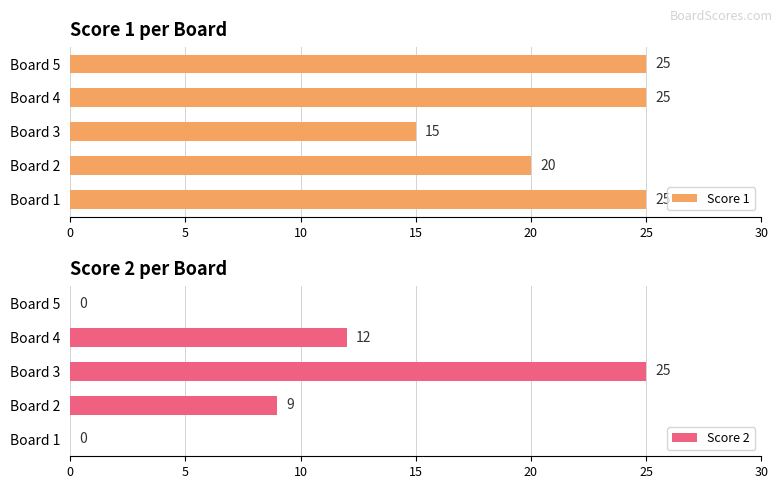

What is the value of the Score 1 bar at the 1st from the left?

25